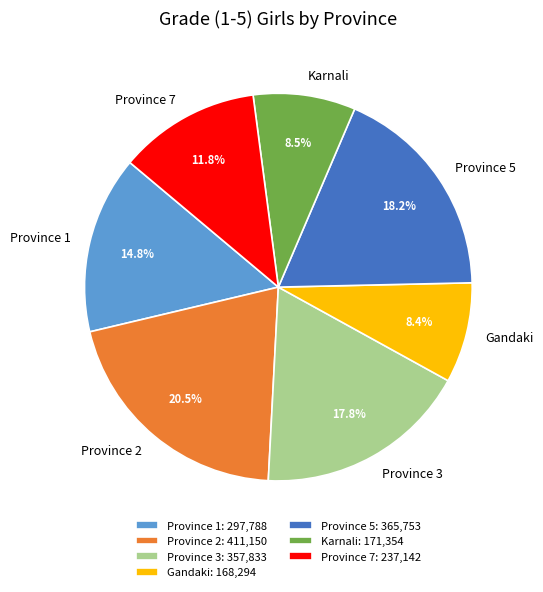

What is the total percentage of Province 1 and Province 2?

35.3%